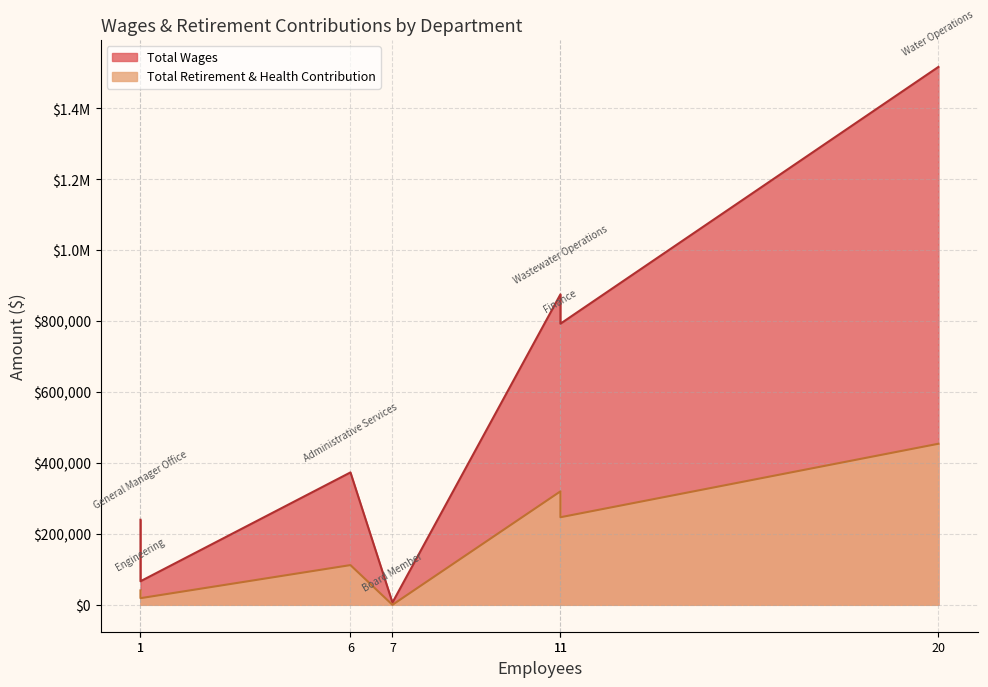

Rank the series by their maximum value, from lowest to highest.

Total Retirement & Health Contribution, Total Wages